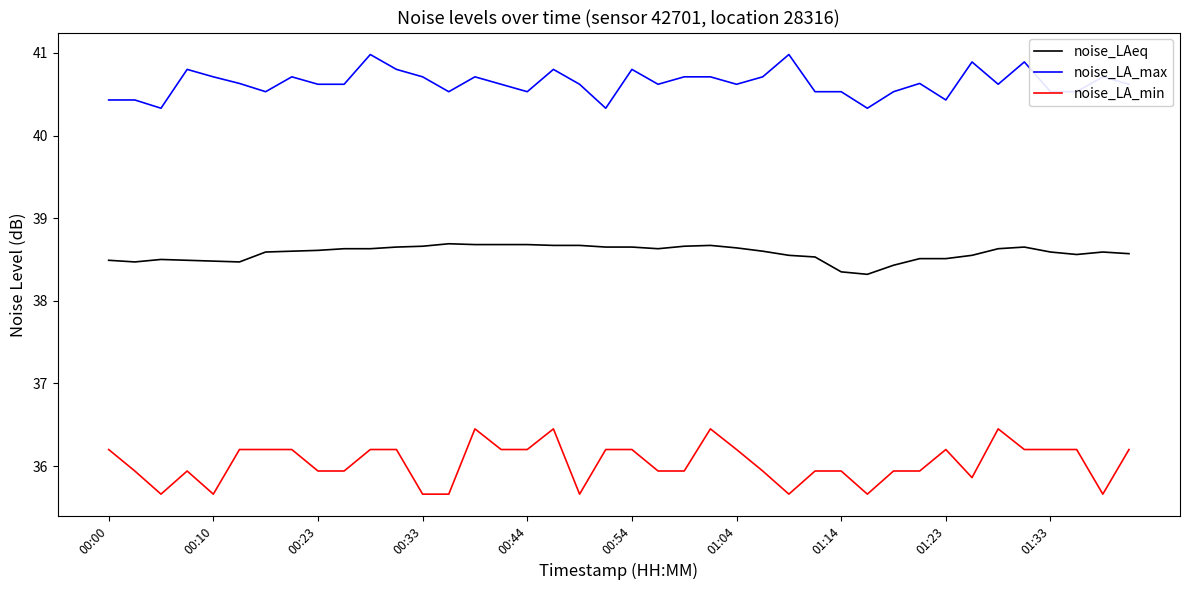

Which series has the largest total across all categories?

noise_LA_max